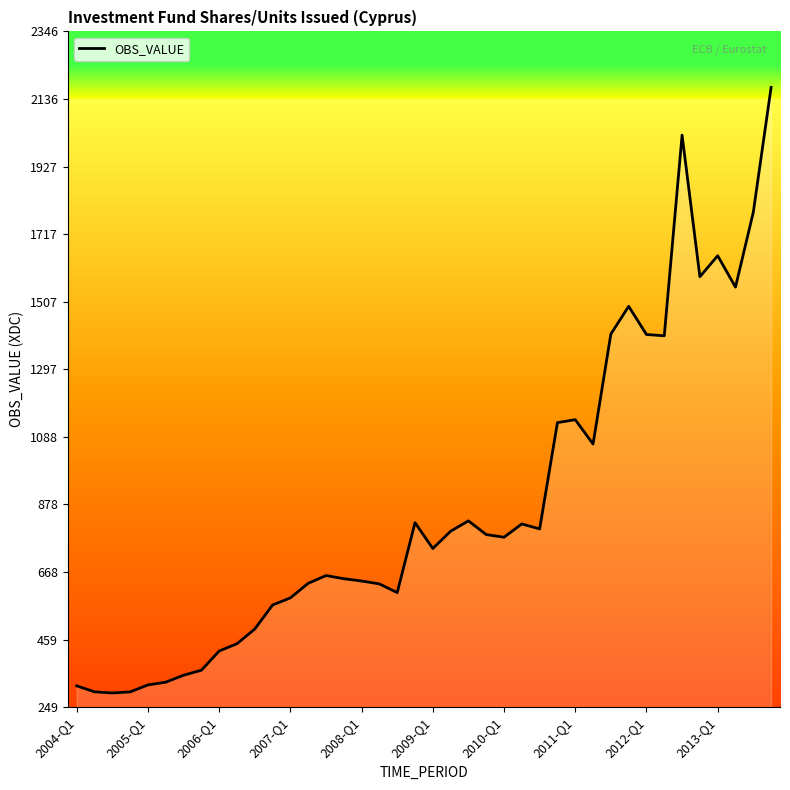

What is the maximum value shown in the chart?

2172.2